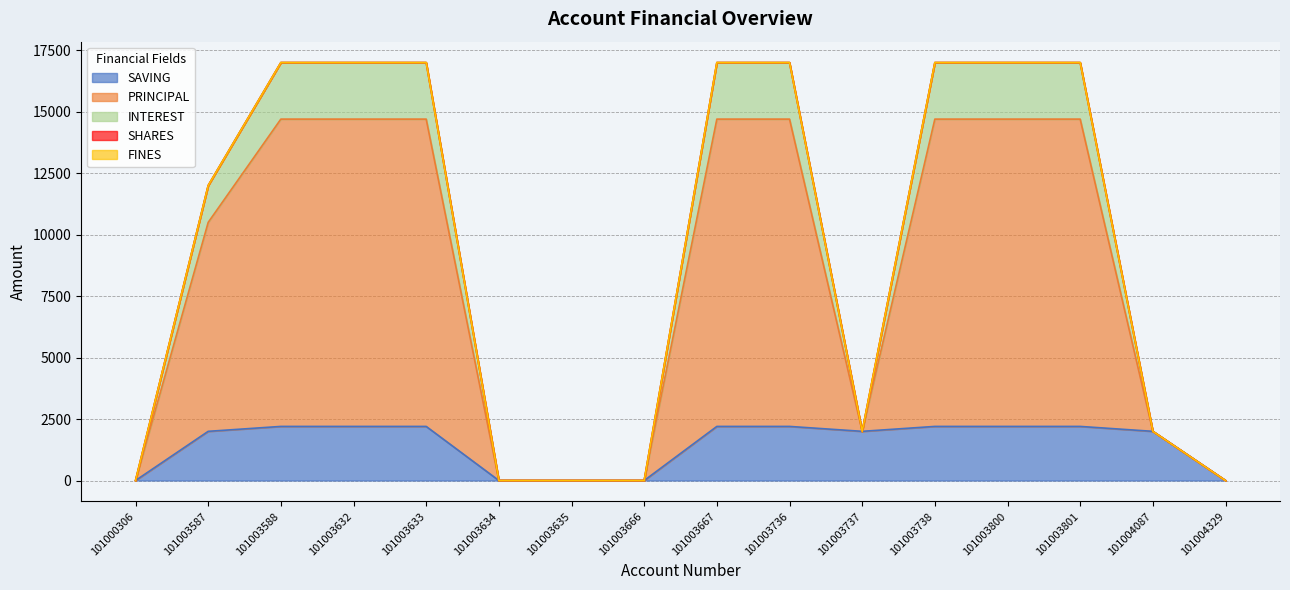

How many lines are shown in the chart?

5